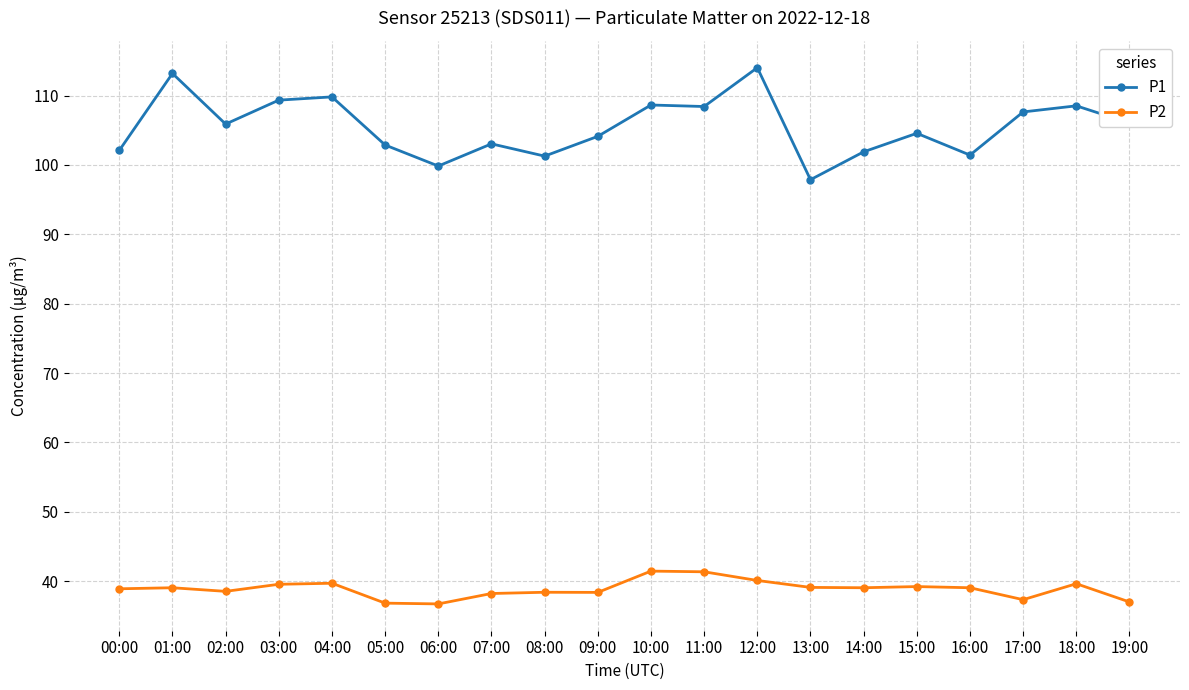

Which series has the largest total across all categories?

P1